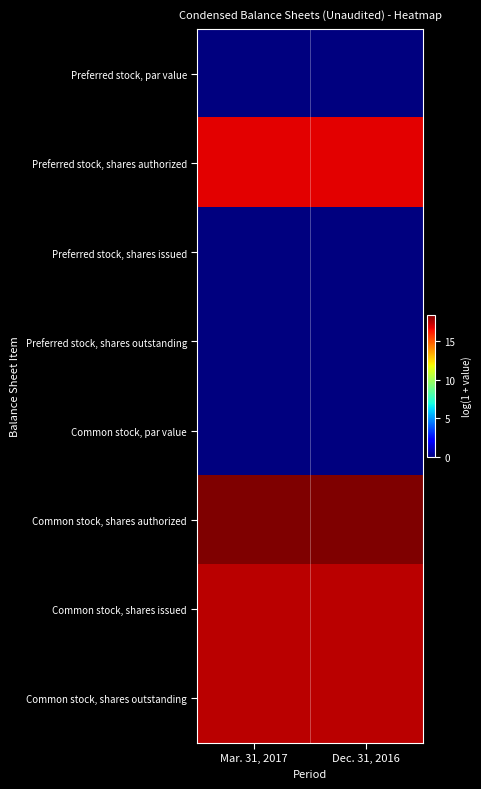

Which series has the largest total across all categories?

Common stock, shares authorized